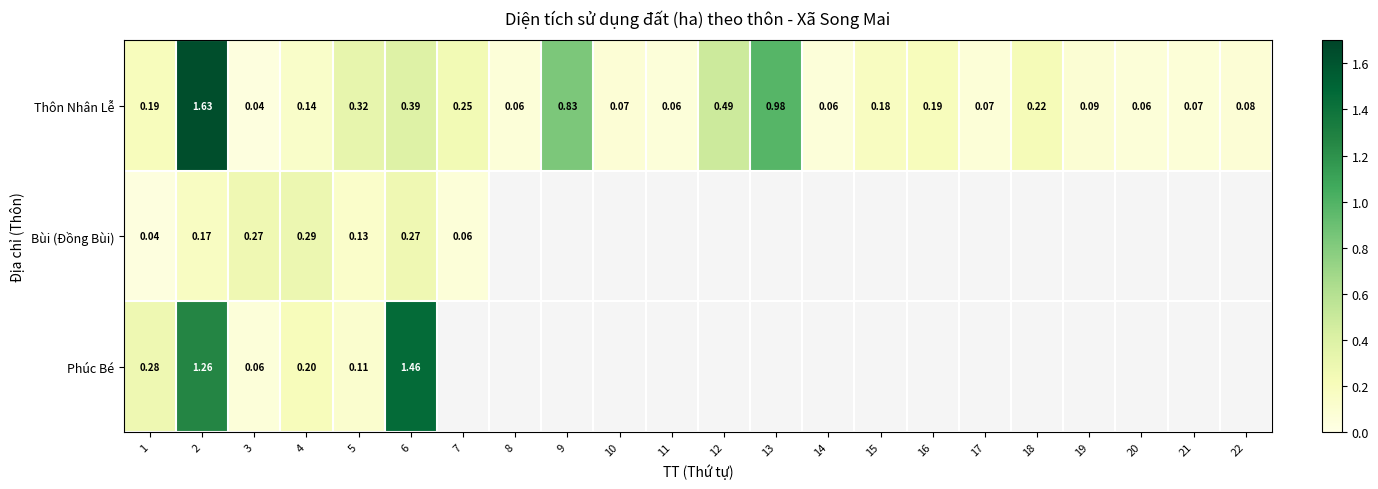

Is the value of Phúc Bé at 5 greater than the value of Bùi (Đồng Bùi) at 7?

Yes